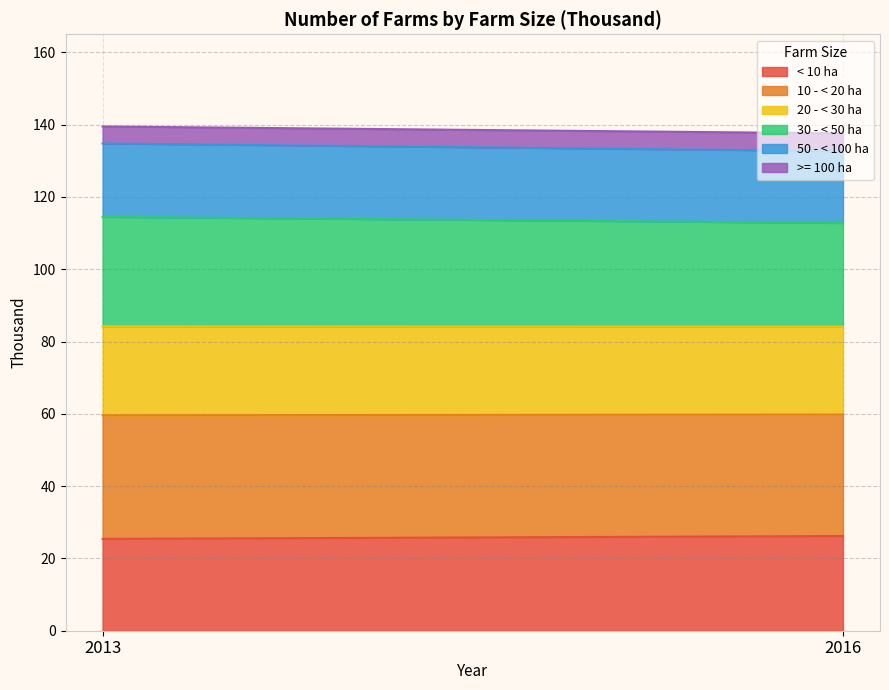

Reading right to left, what are the values for < 10 ha?

26.2	25.4